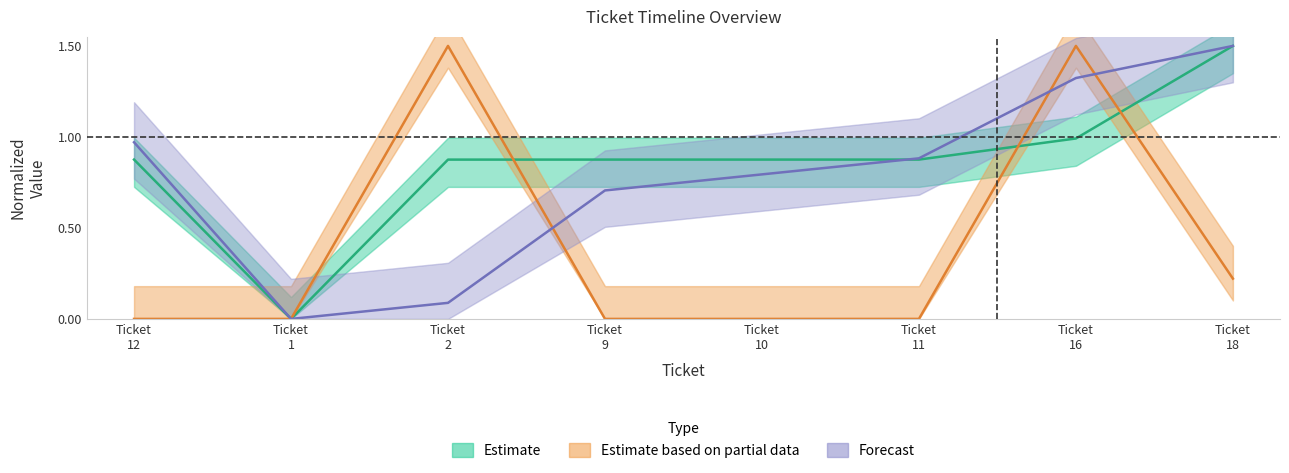

Reading left to right, extract all data points from this chart.

Estimate: 0.9	0.0	0.9	0.9	0.9	0.9	1.0	1.5
Estimate based on partial data: 0.0	0.0	1.5	0.0	0.0	0.0	1.5	0.2
Forecast: 1.0	0.0	0.1	0.7	0.8	0.9	1.3	1.5